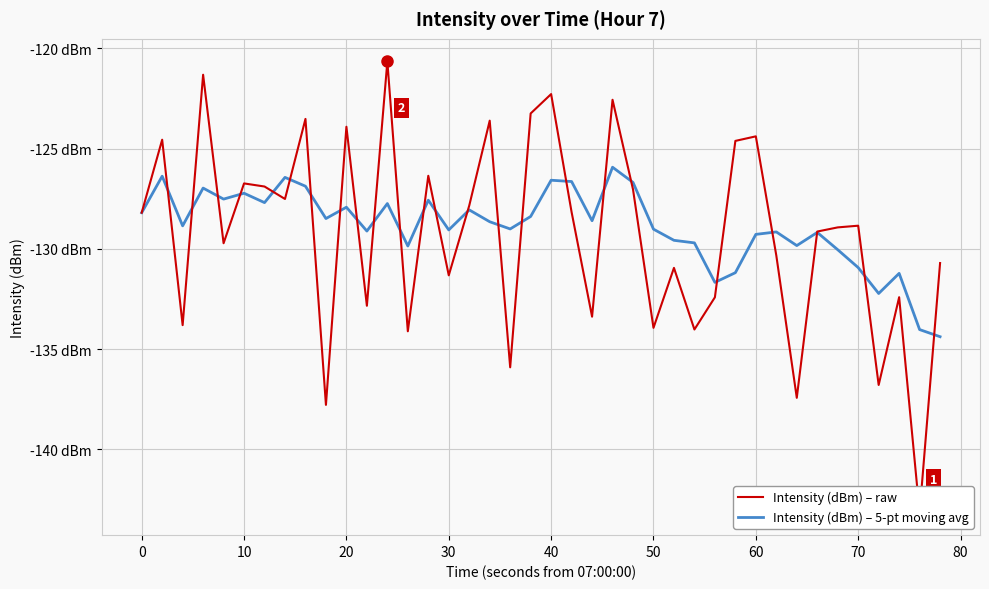

Which series ends up on top after the final intersection of Intensity (dBm) – 5-pt moving avg and Intensity (dBm) – raw?

Intensity (dBm) – raw